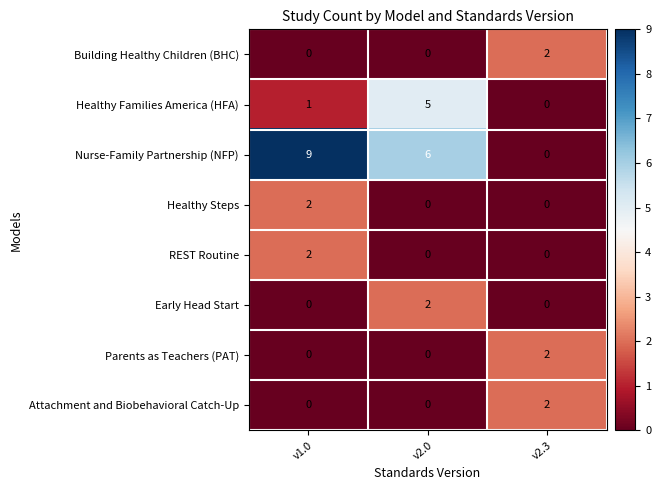

How many values in the Early Head Start series exceed 0?

1